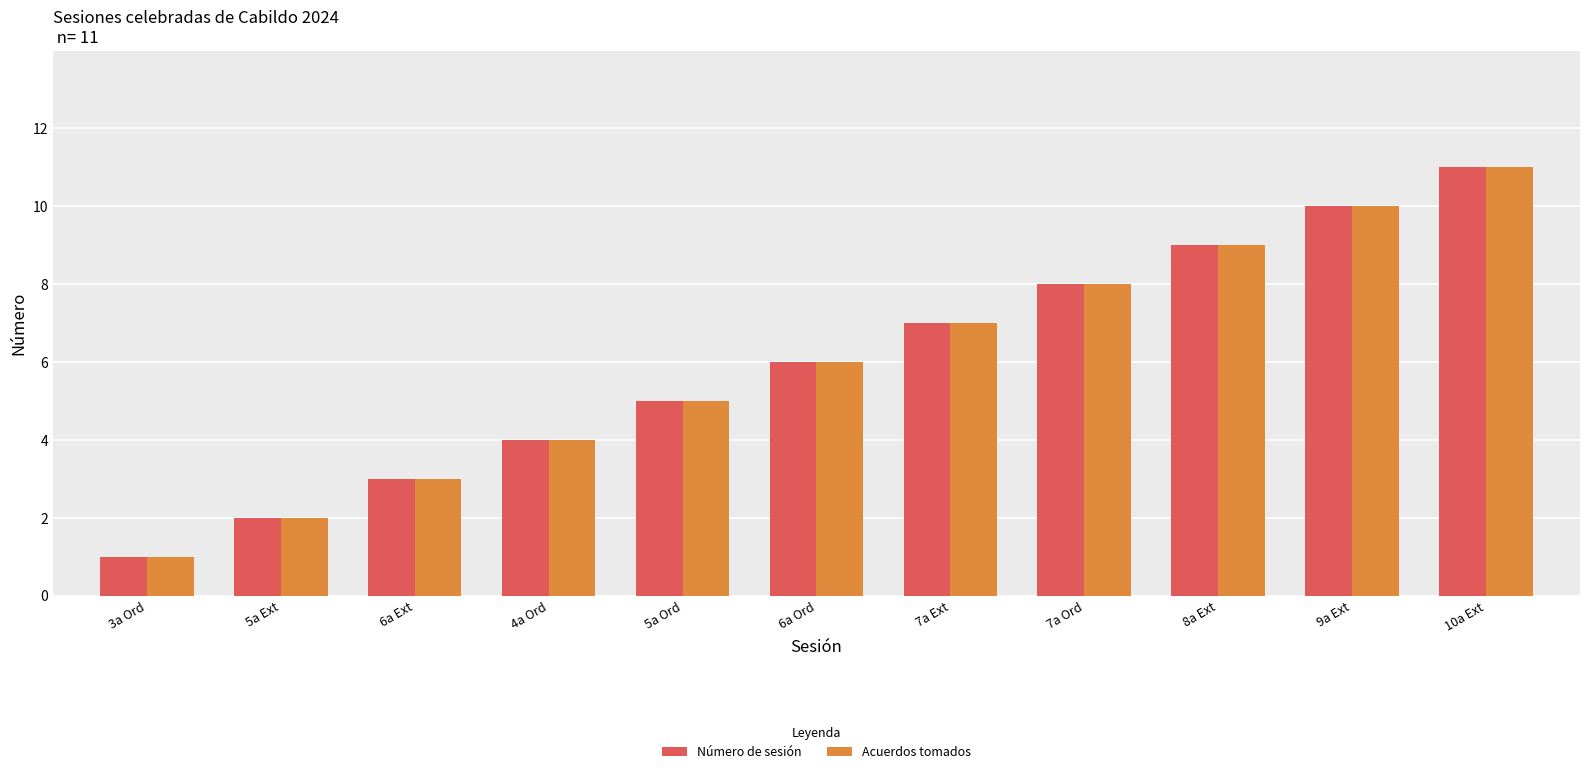

What is the label of the 2nd bar from the left?

5a Ext